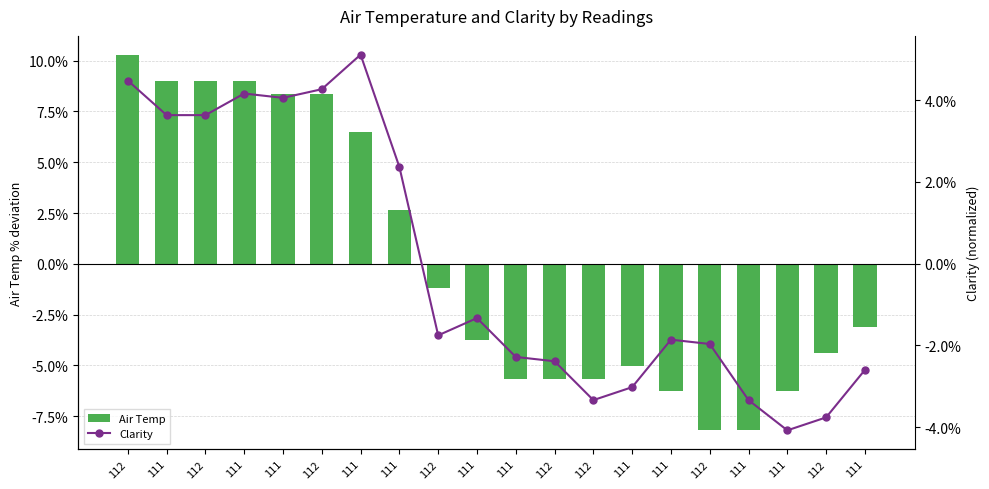

The Air Temp series shows -6.3 at 111. True or false?

True